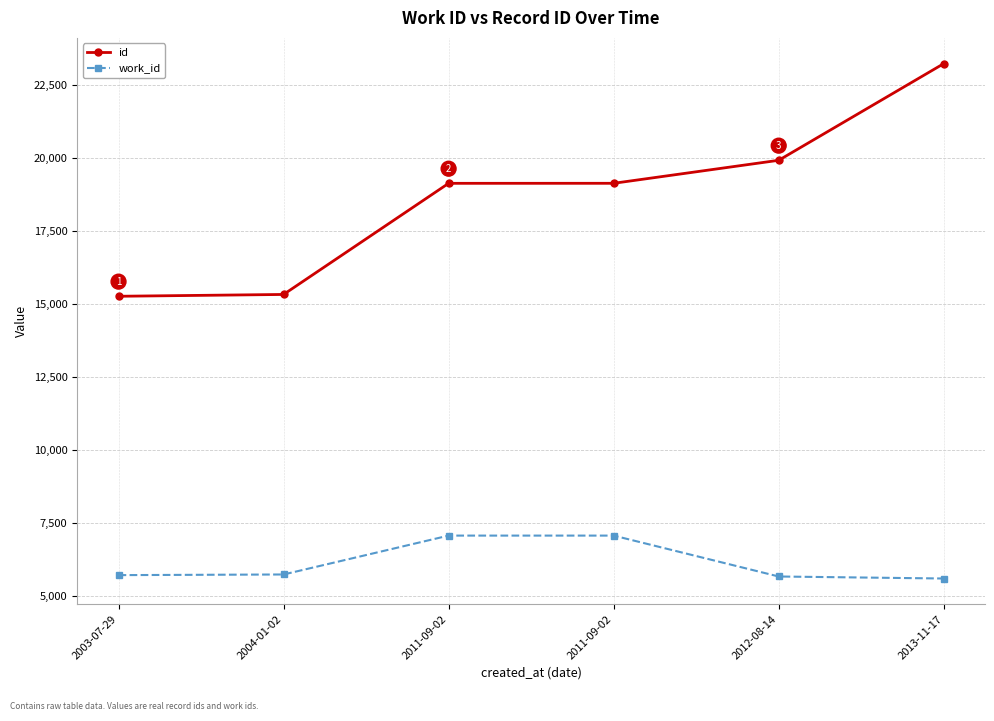

How many data points does each series have?

6